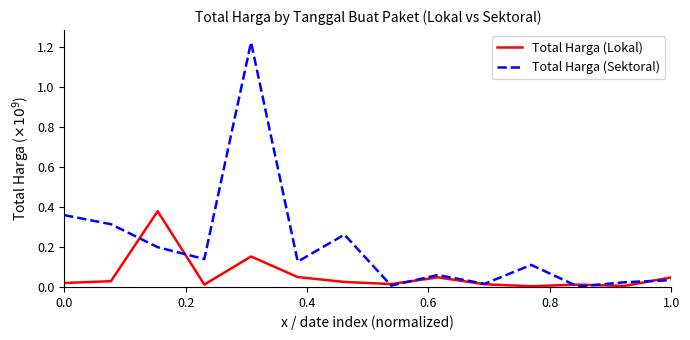

List the series in order of their peak value, lowest first.

Total Harga (Lokal), Total Harga (Sektoral)